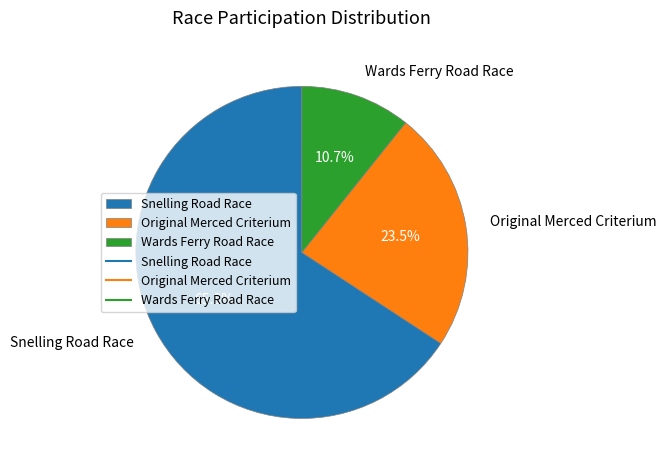

To the nearest percent, what is the average slice percentage?

33%